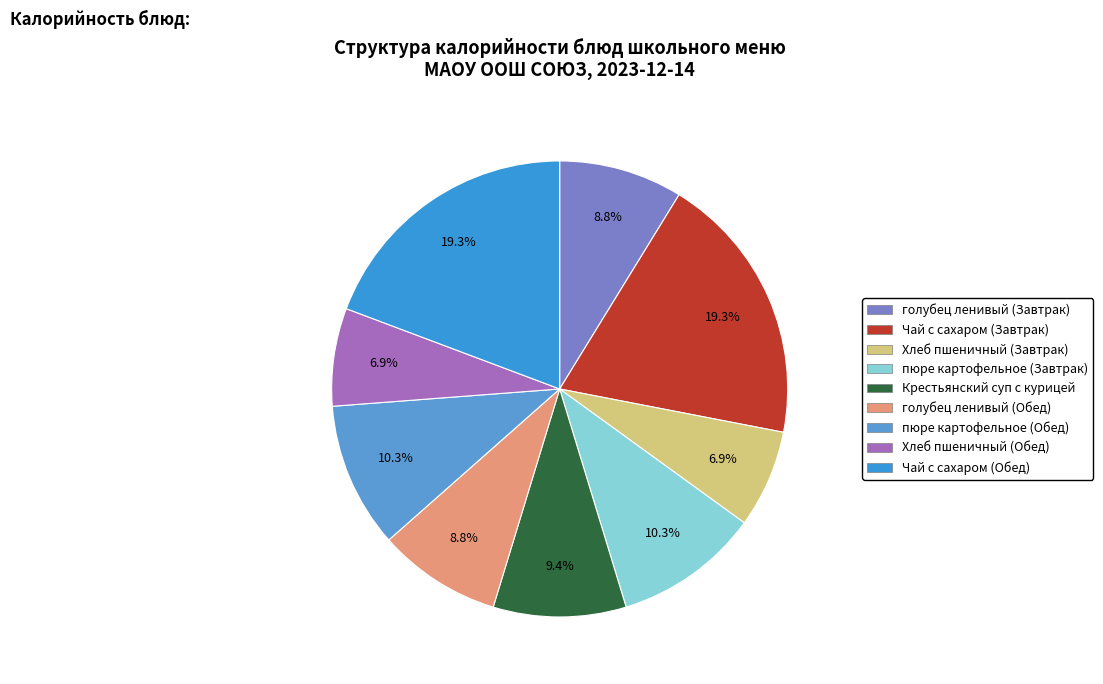

What percentage do Крестьянский суп с курицей and Чай с сахаром (Завтрак) together represent?

28.7%